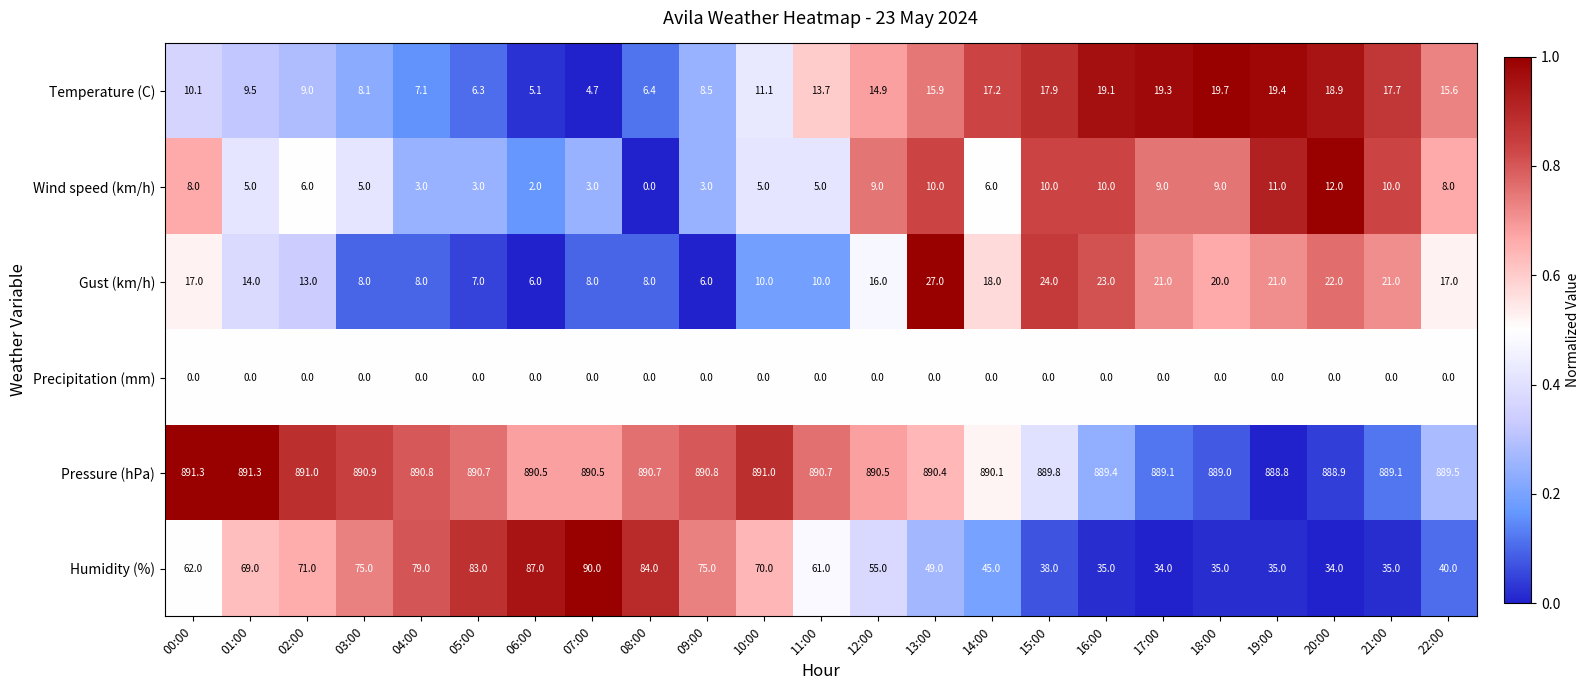

How many distinct data groups are displayed?

6